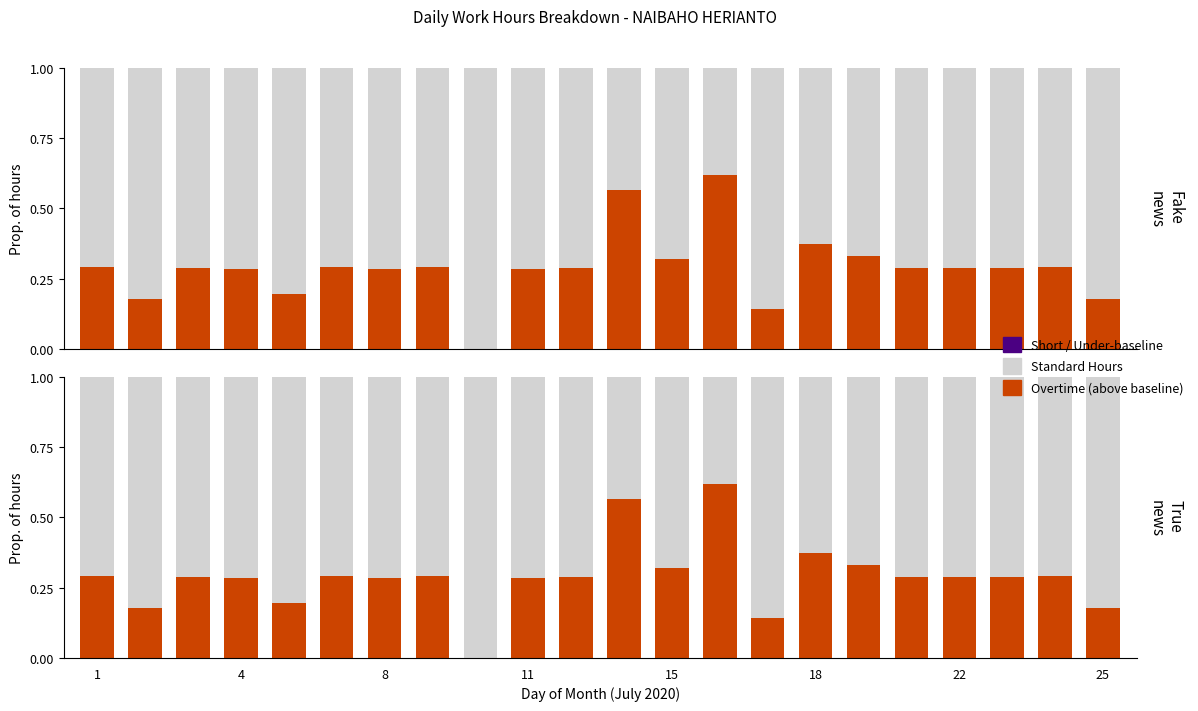

What are all the series names shown in the legend?

Overtime (above baseline), Standard Hours, Short / Under-baseline